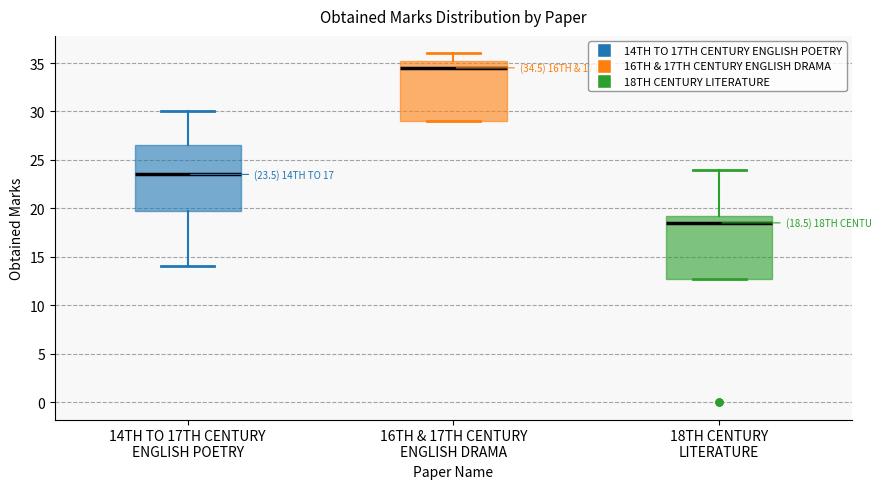

Which box's median line is the highest?

16TH & 17TH CENTURY ENGLISH DRAMA